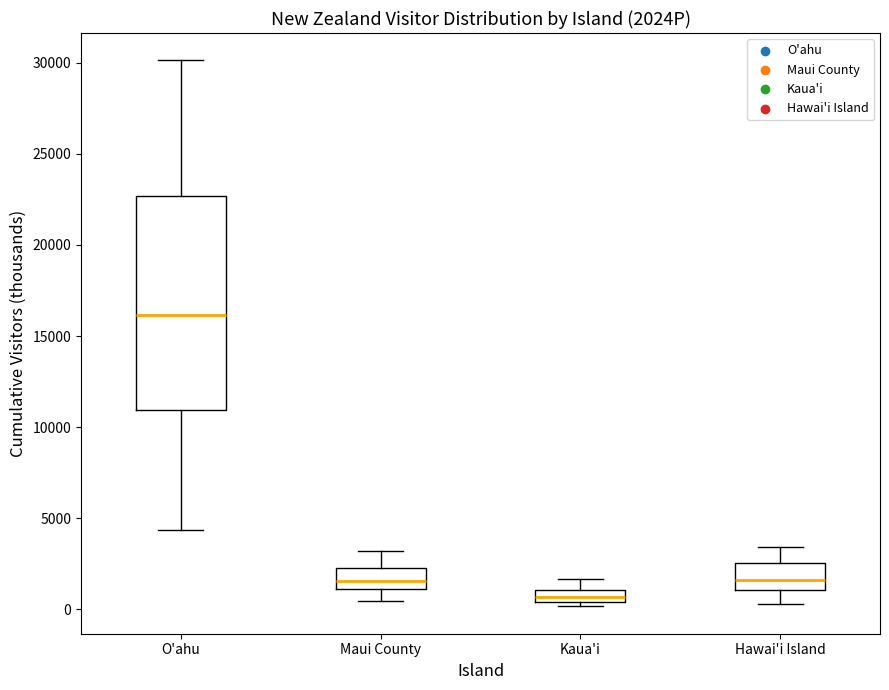

Where does the lower whisker of the box for O'ahu end on the y-axis? The values are not printed on the chart, so give them approximately, as read against the axis.

4500